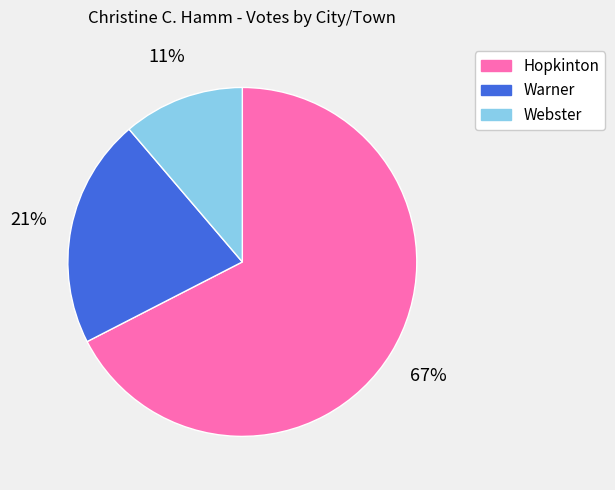

Which has a higher value, Webster or Warner?

Warner